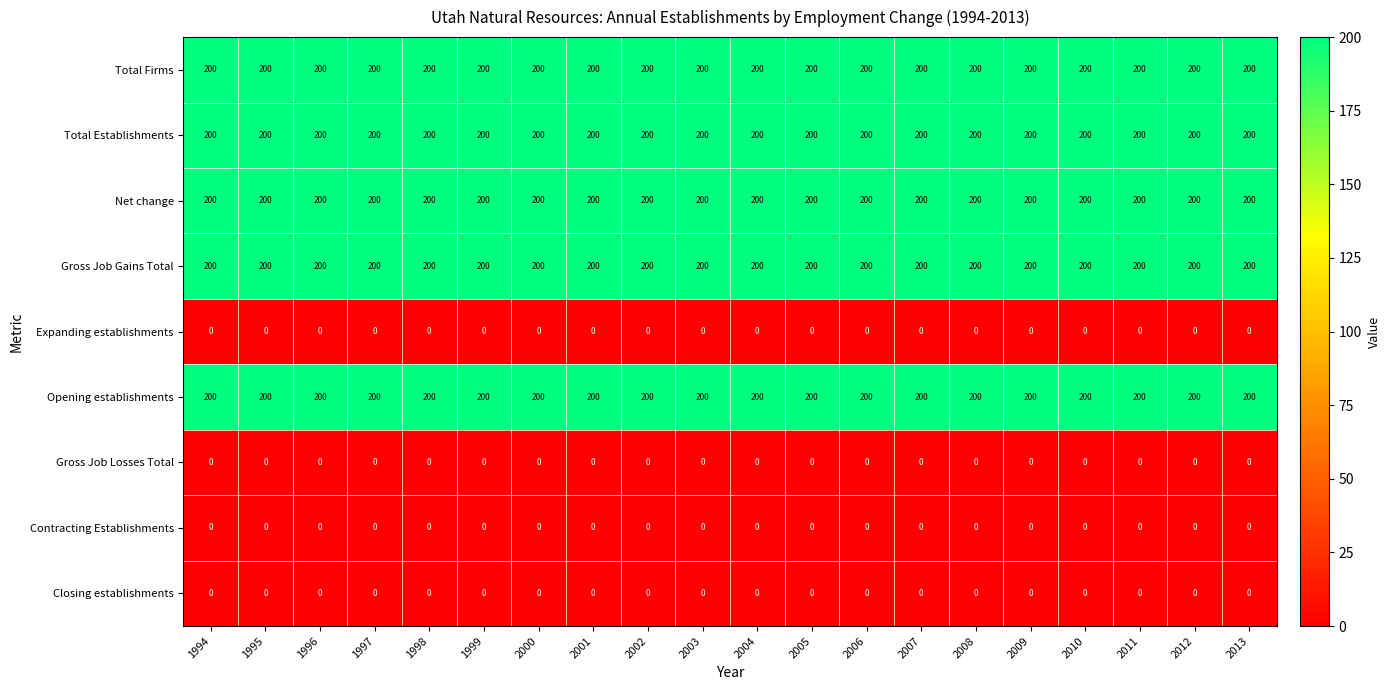

Is the value of Closing establishments at 2013 greater than the value of Total Establishments at 1999?

No